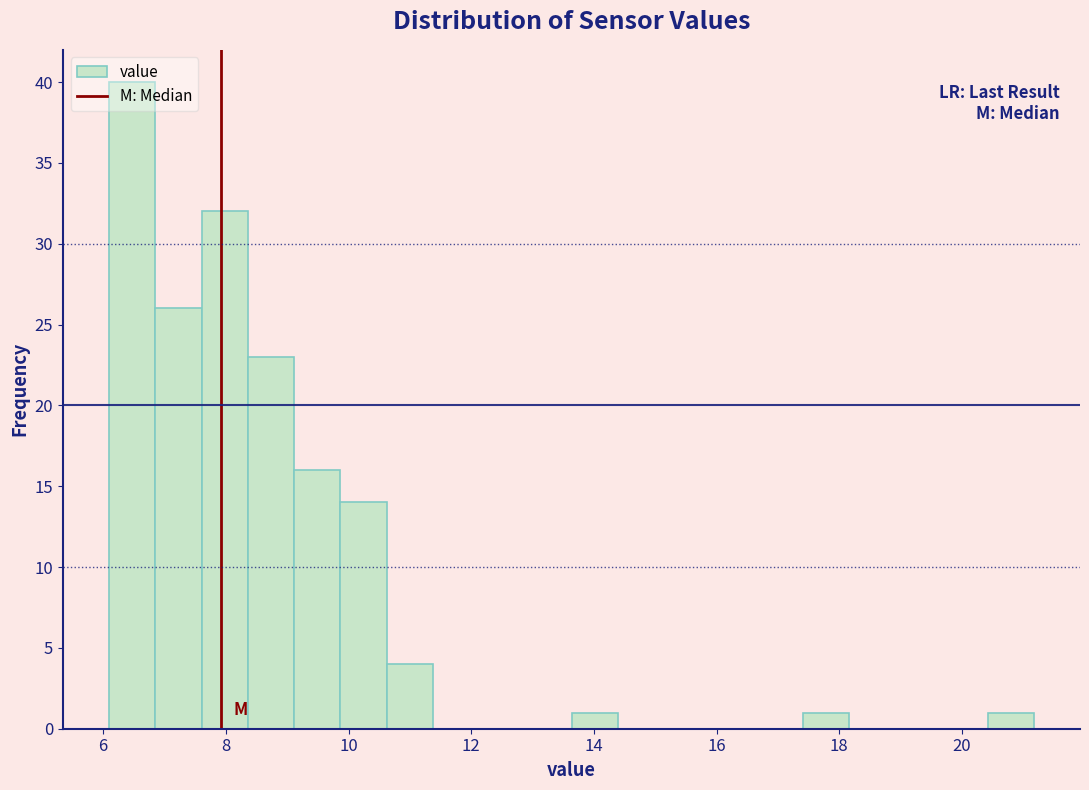

Read against the x-axis, roughly where is the centre of the tallest bar?

6.4